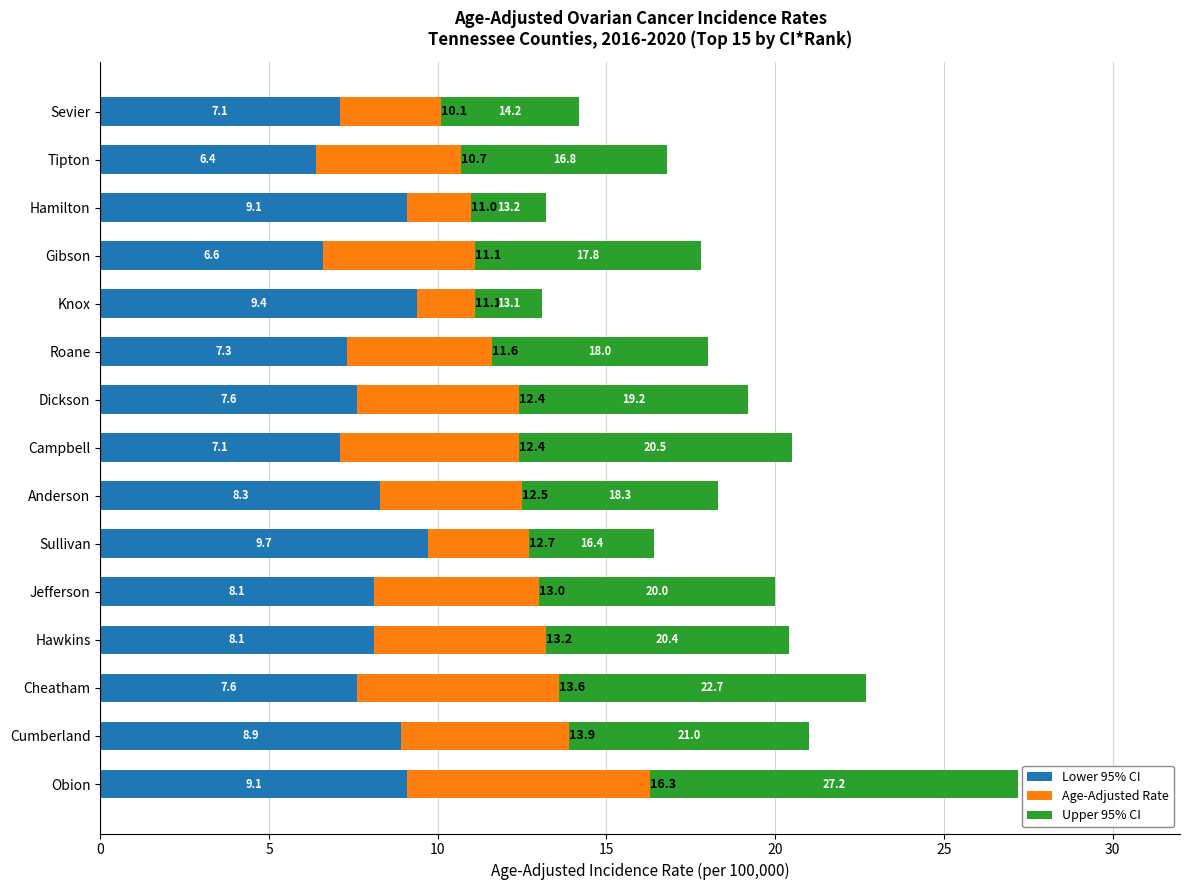

What are all the series names shown in the legend?

Lower 95% CI, Age-Adjusted Rate, Upper 95% CI